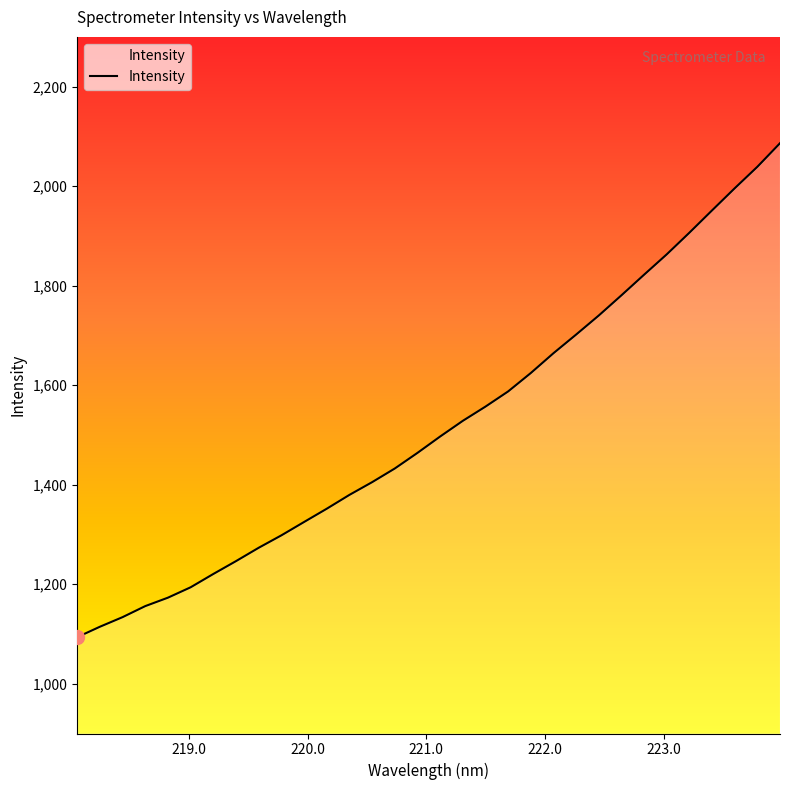

The chart shows a value of 602.2 at 221.4993. True or false?

False